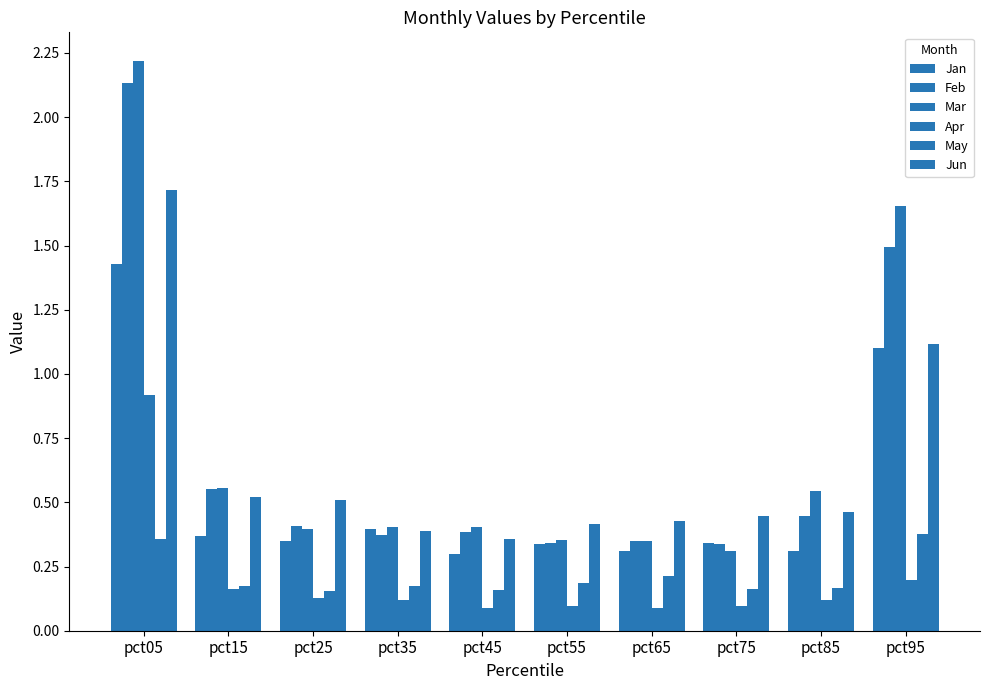

How many bars are there in total?

60